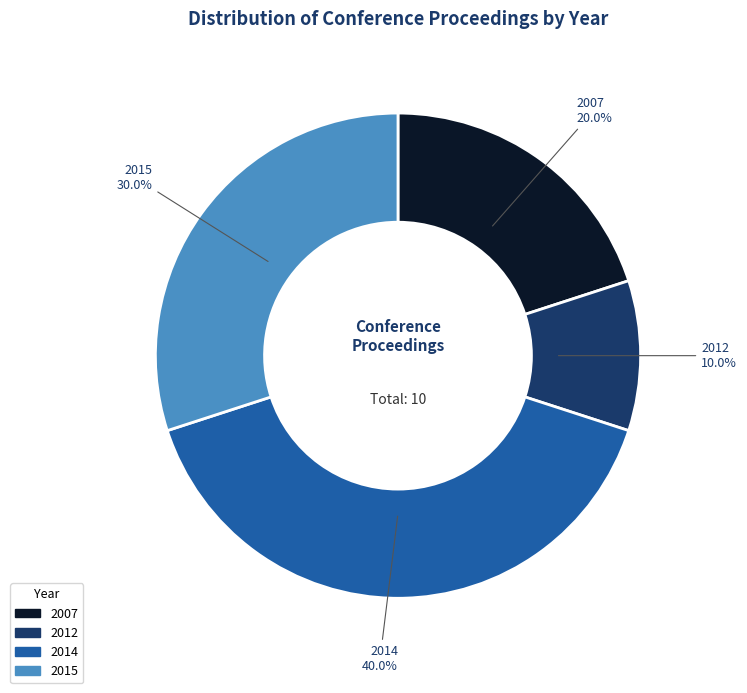

How many slices are in this pie chart?

4